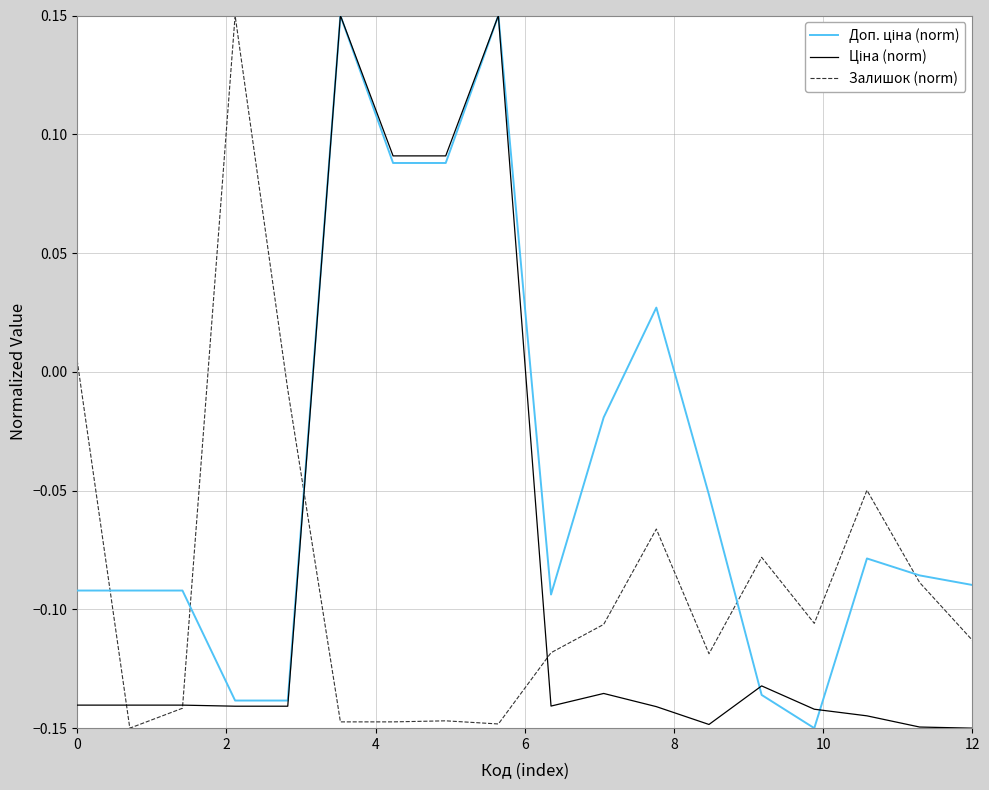

How many lines are shown in the chart?

3